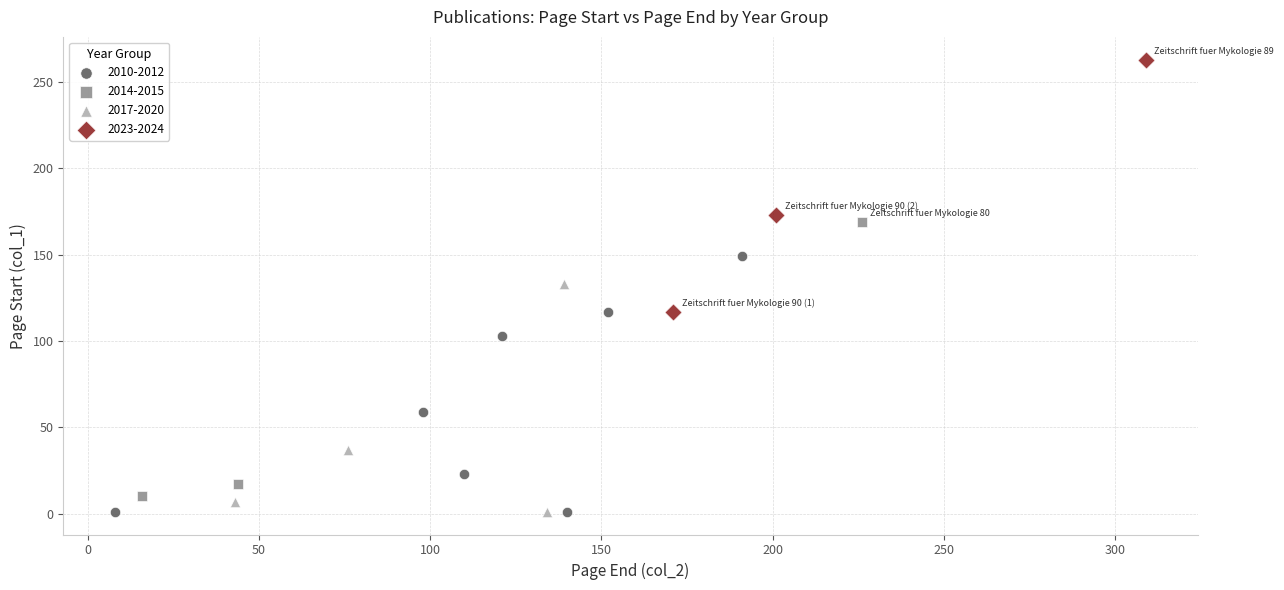

Which series contains the highest Y value?

2023-2024